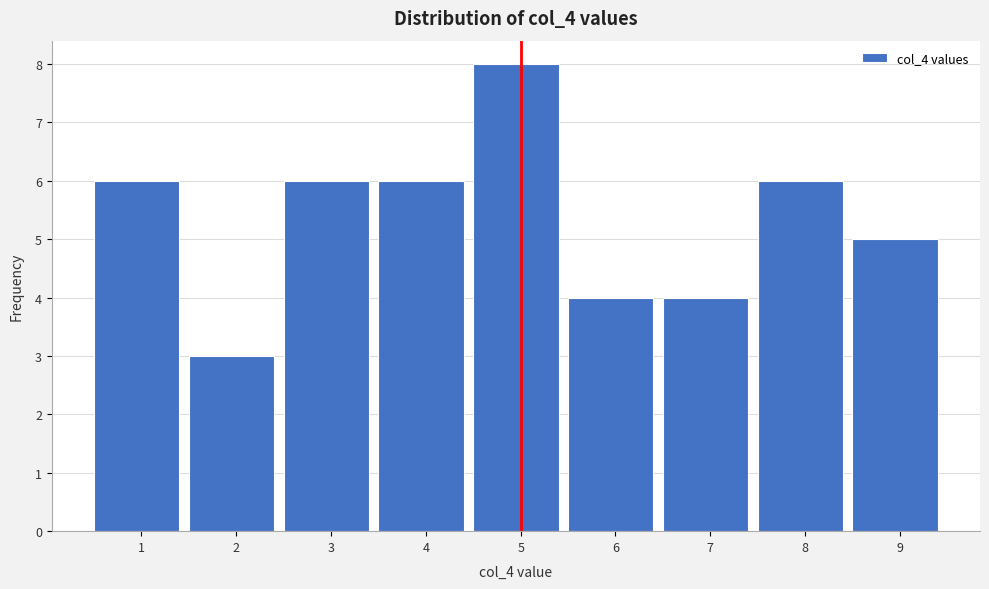

Reading right to left, list all the values displayed in this chart.

9=5	8=6	7=4	6=4	5=8	4=6	3=6	2=3	1=6